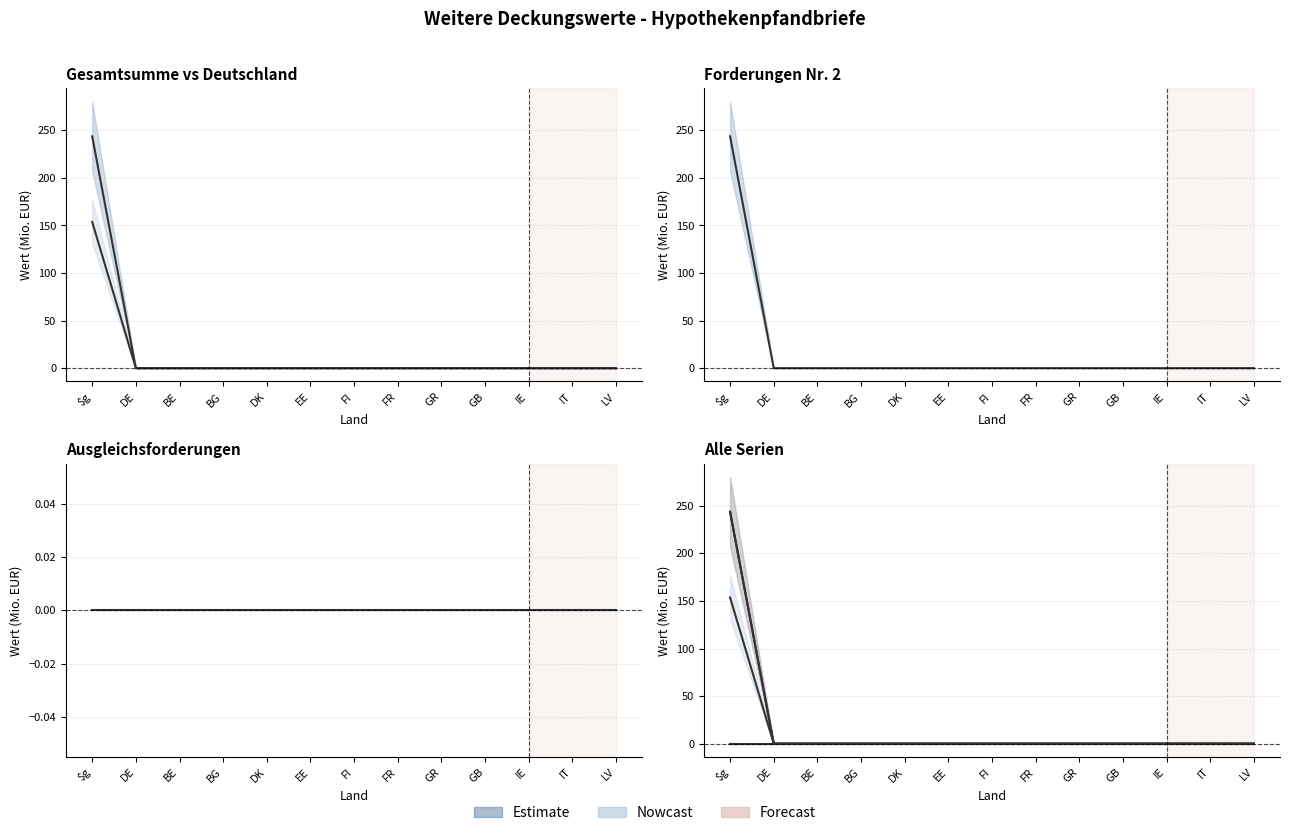

What position from the right is GB?

4